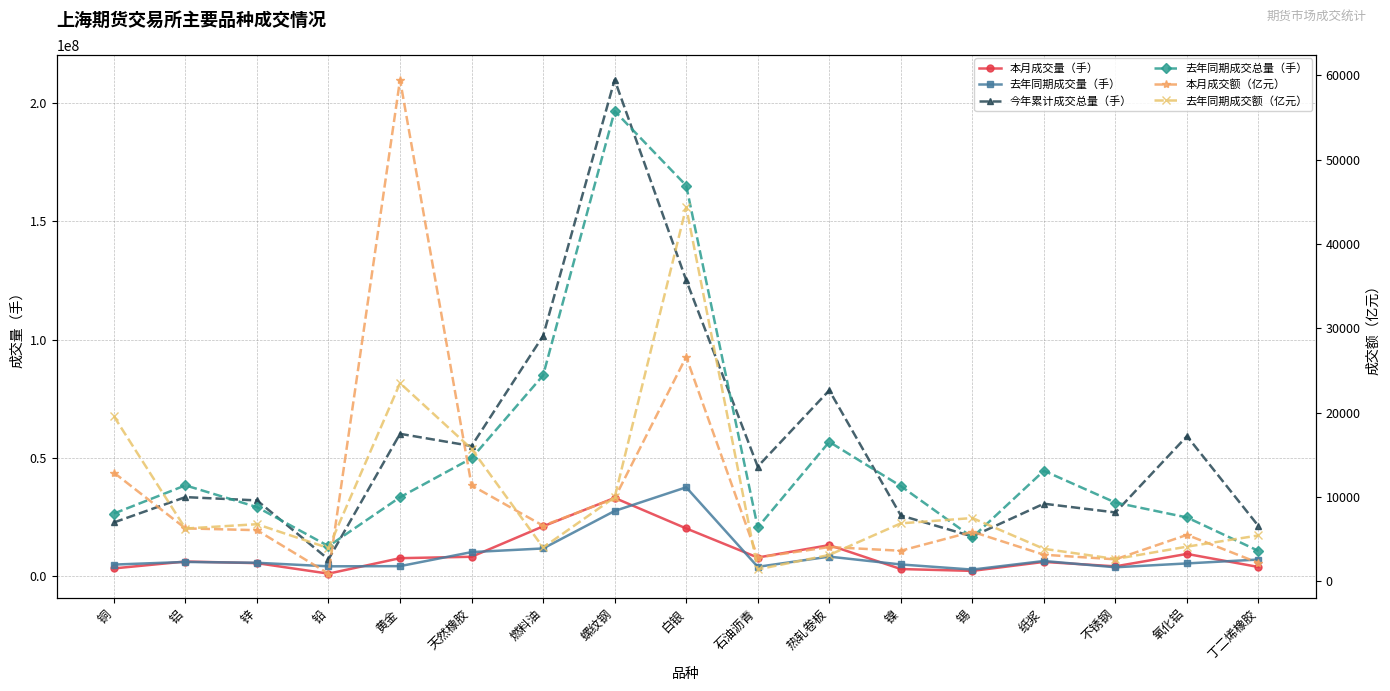

Which label corresponds to the smallest value in the chart?

铅